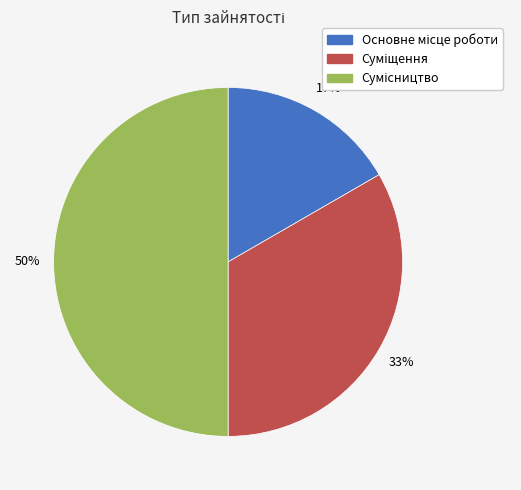

To the nearest percent, what is the average slice percentage?

33%